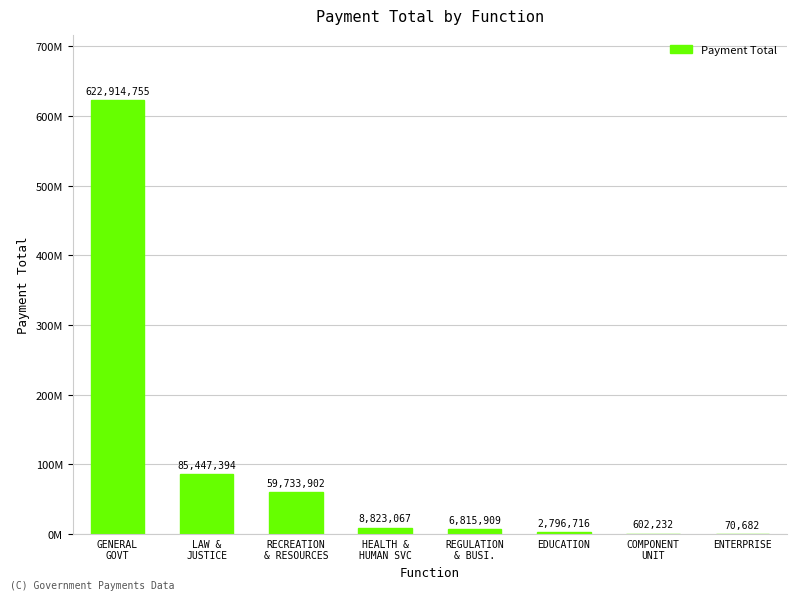

Are the bars horizontal?

No